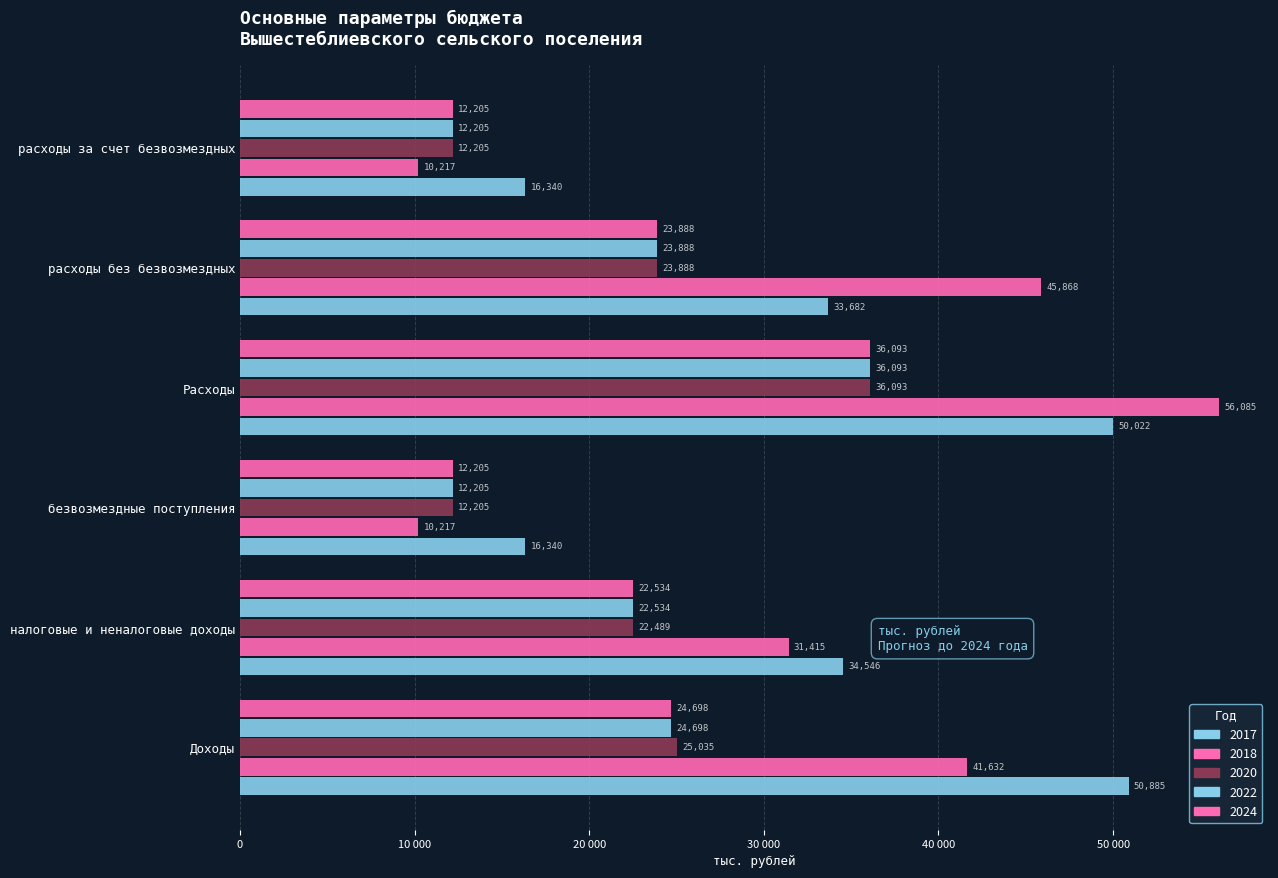

How many bars are there in each group?

5